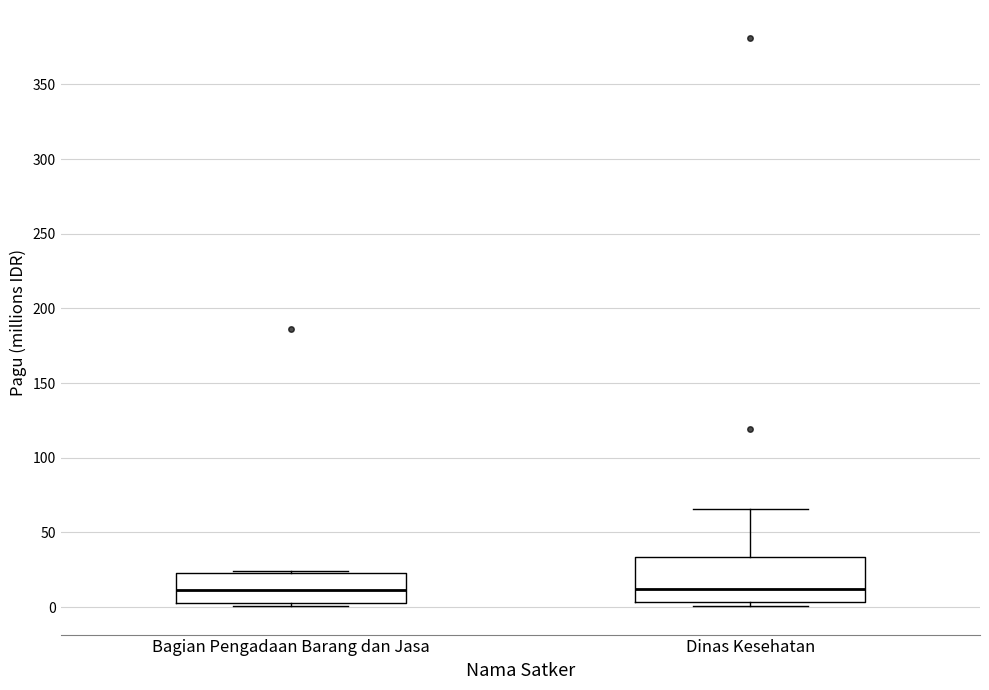

Reading left to right, read every box against the y-axis: the position of its median line, the range the box covers, and the ends of its whiskers. The values are not printed on the chart, so give them approximately, as read against the axis.

Bagian Pengadaan Barang dan Jasa: median 10, box 5 to 25, whiskers 0 to 25
Dinas Kesehatan: median 10, box 5 to 35, whiskers 0 to 65